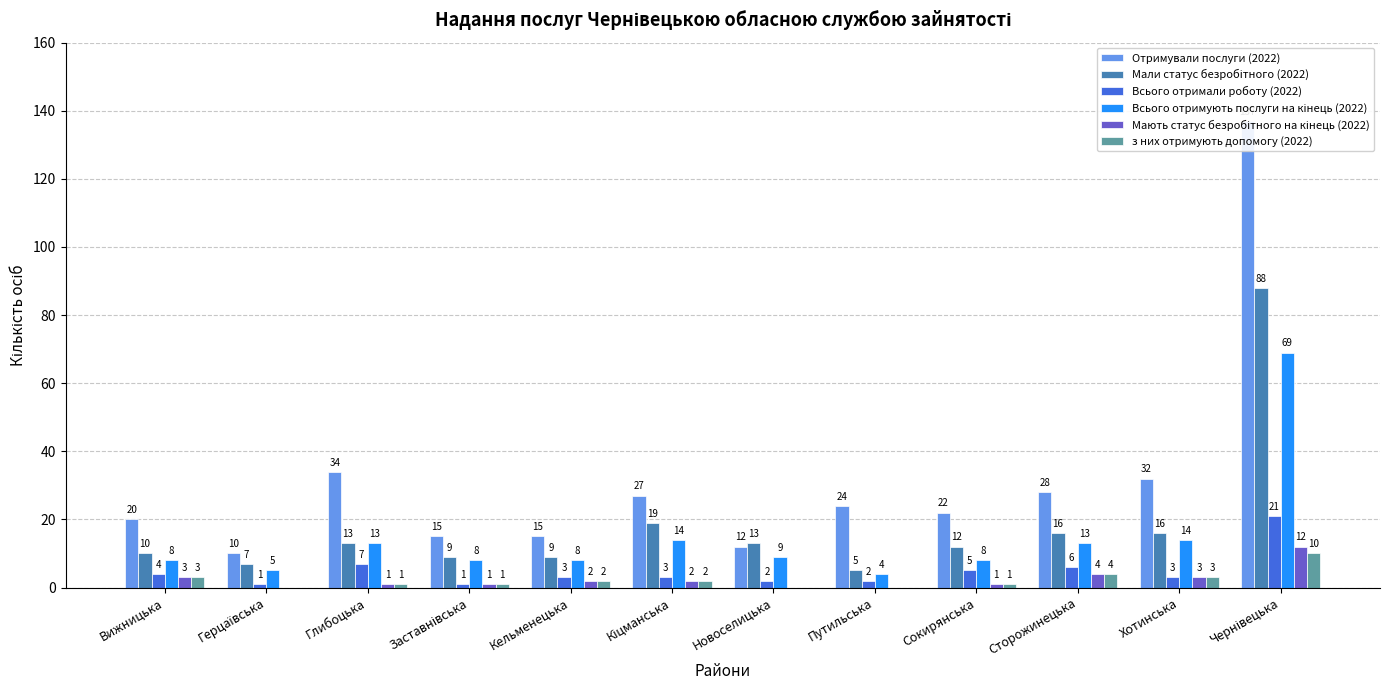

Where does the Отримували послуги (2022) series first go above 24?

Глибоцька